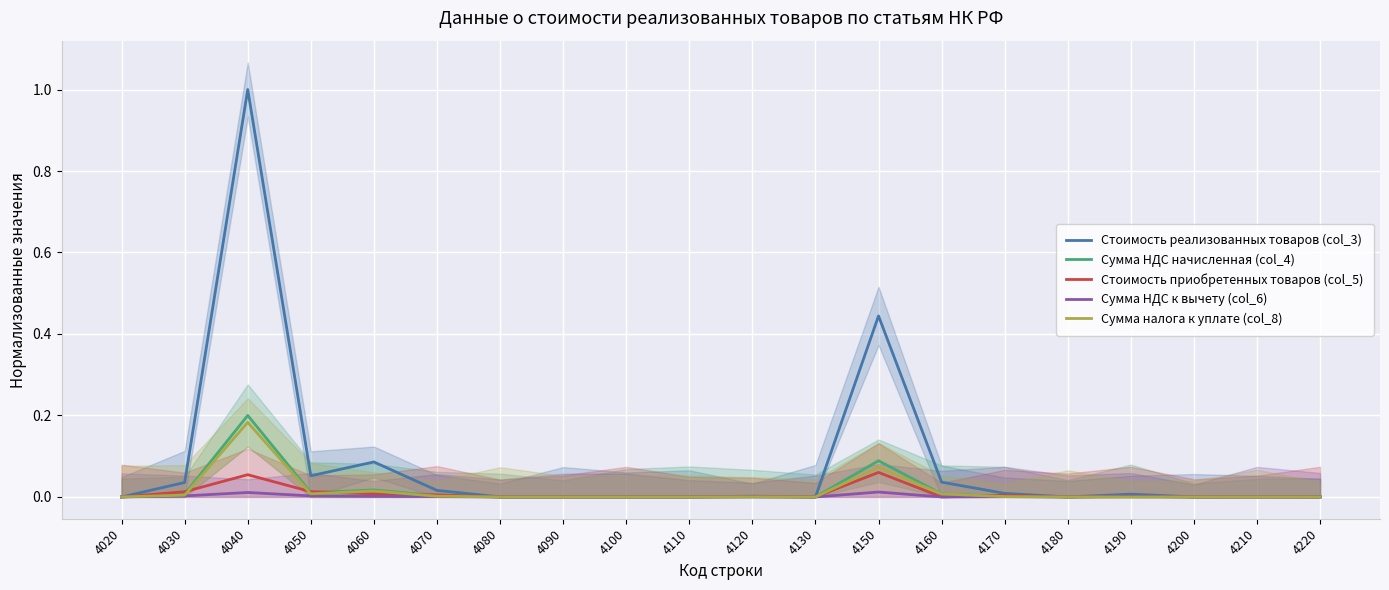

In Сумма НДС к вычету (col_6), how many points are lower than both neighbors (excluding endpoints)?

3